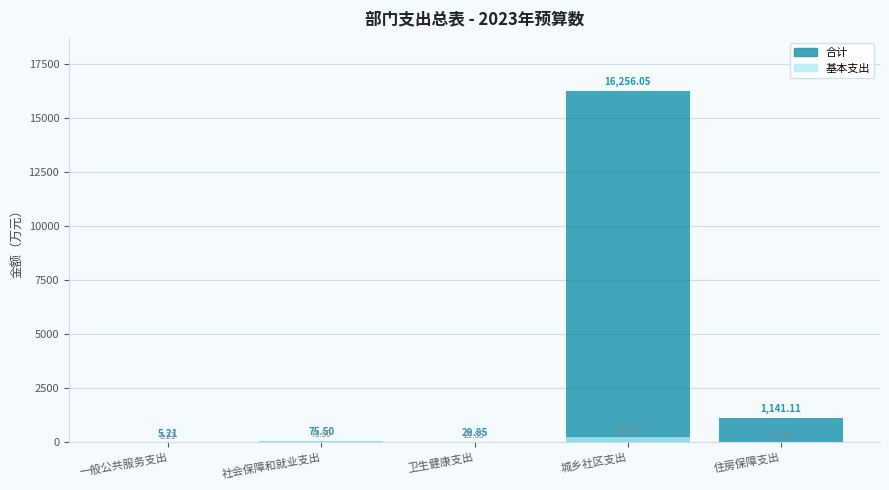

What is the highest value of the 基本支出 series?

251.1